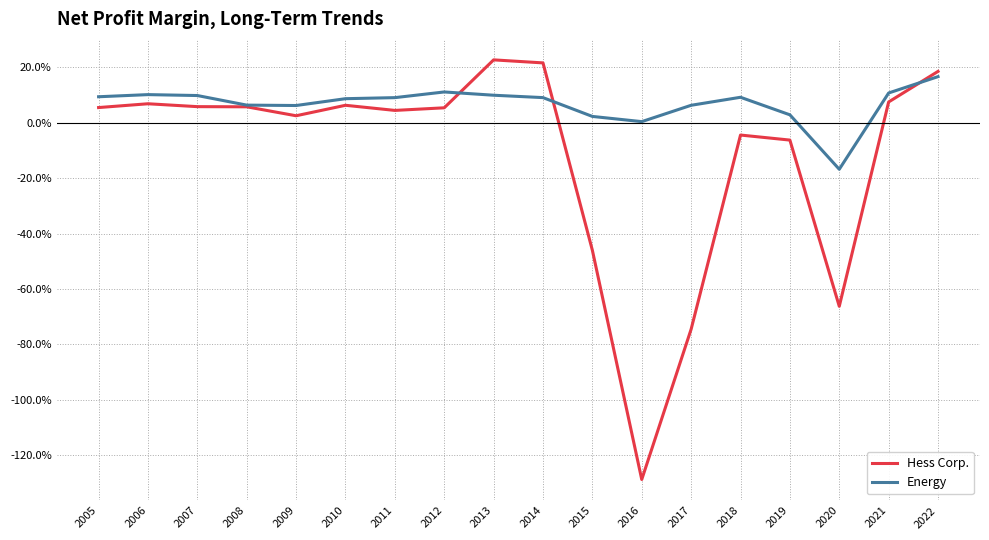

At 2009, list the series in order from largest to smallest.

Energy, Hess Corp.